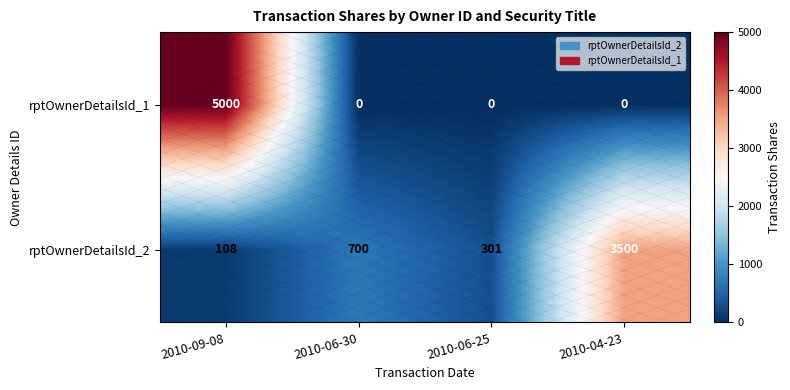

What value does the rptOwnerDetailsId_1 series have at 2010-09-08, to the nearest 10?

5000